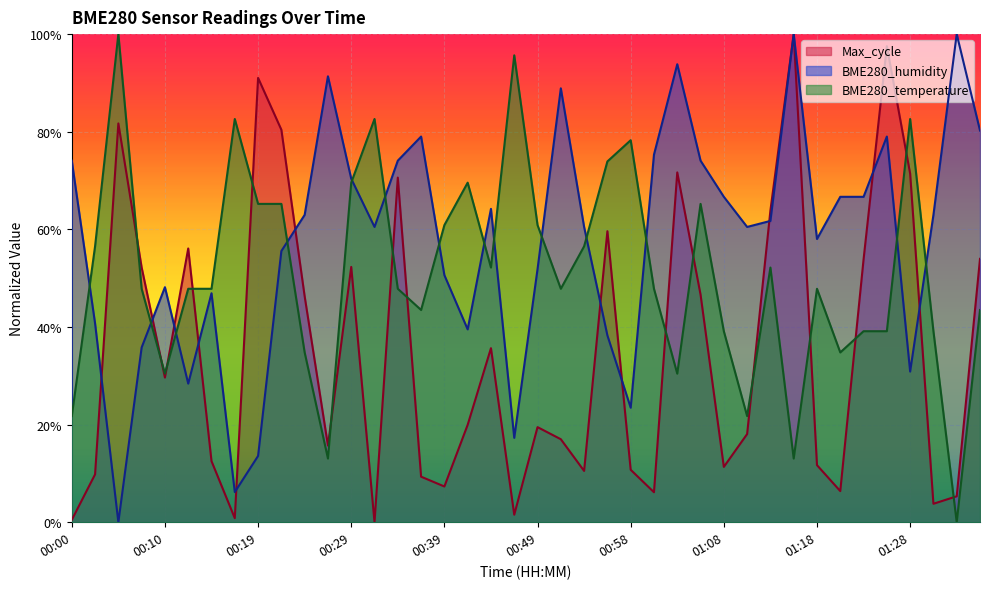

Which series has the widest spread of values?

BME280_temperature